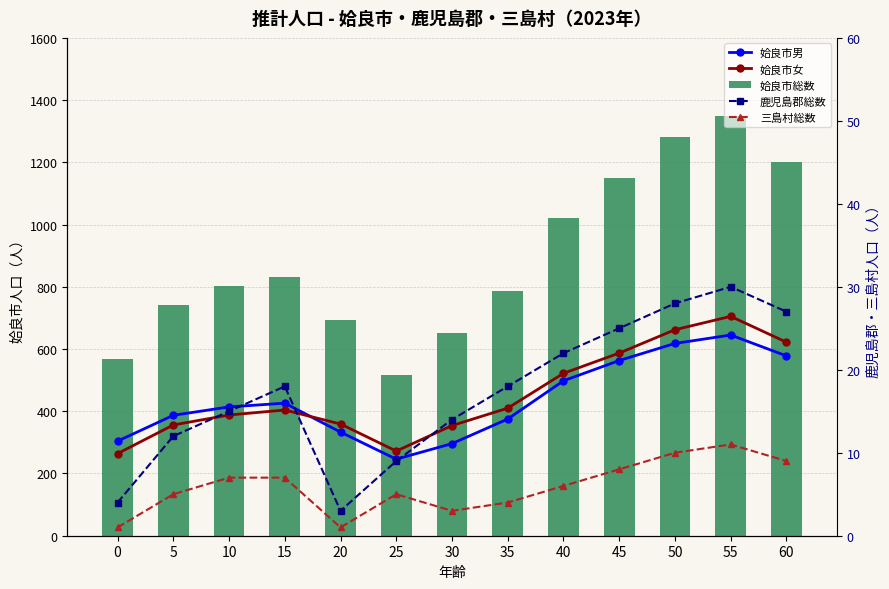

Is it true that 鹿児島郡総数 equals 18 at 15?

True